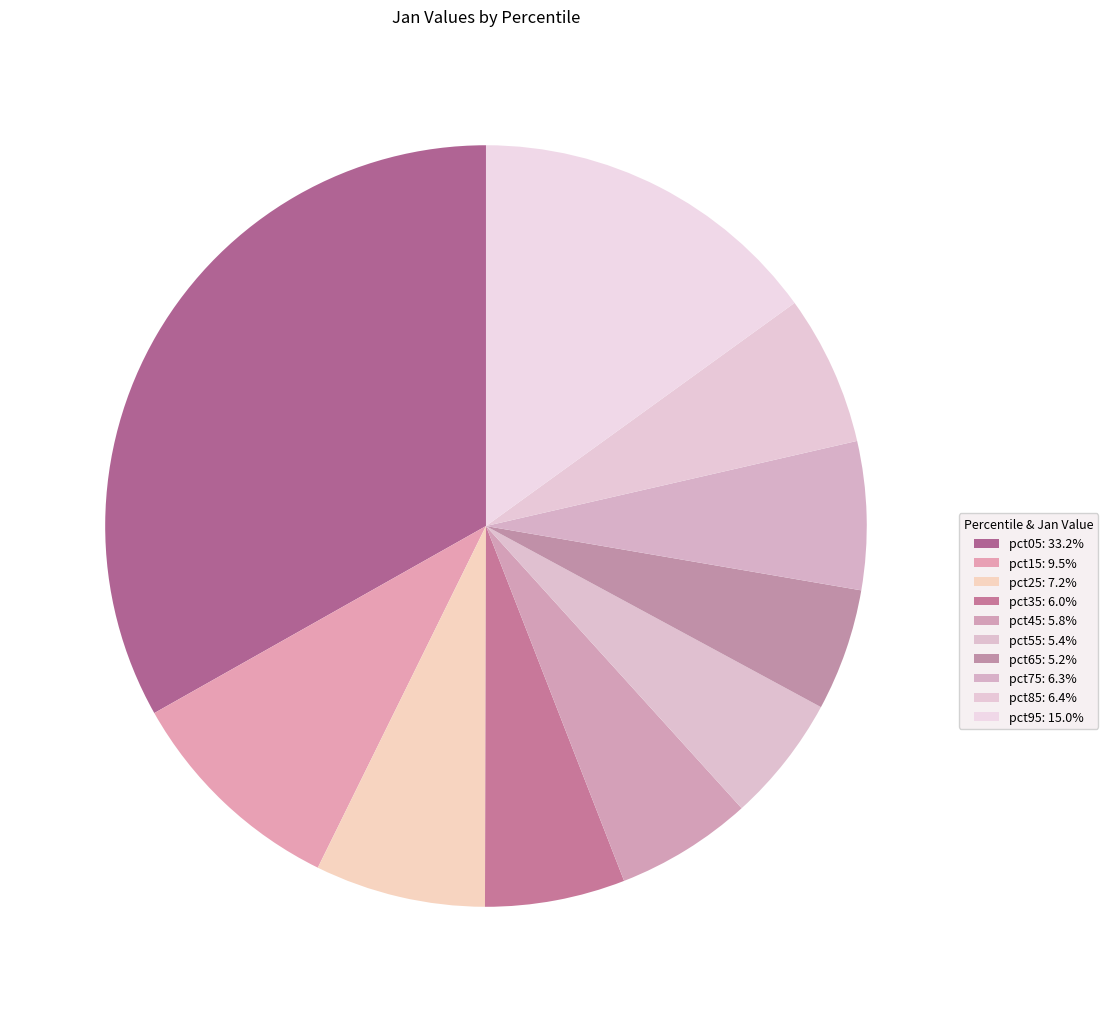

What is the ratio of the value at pct85 to the value at pct15?

0.7